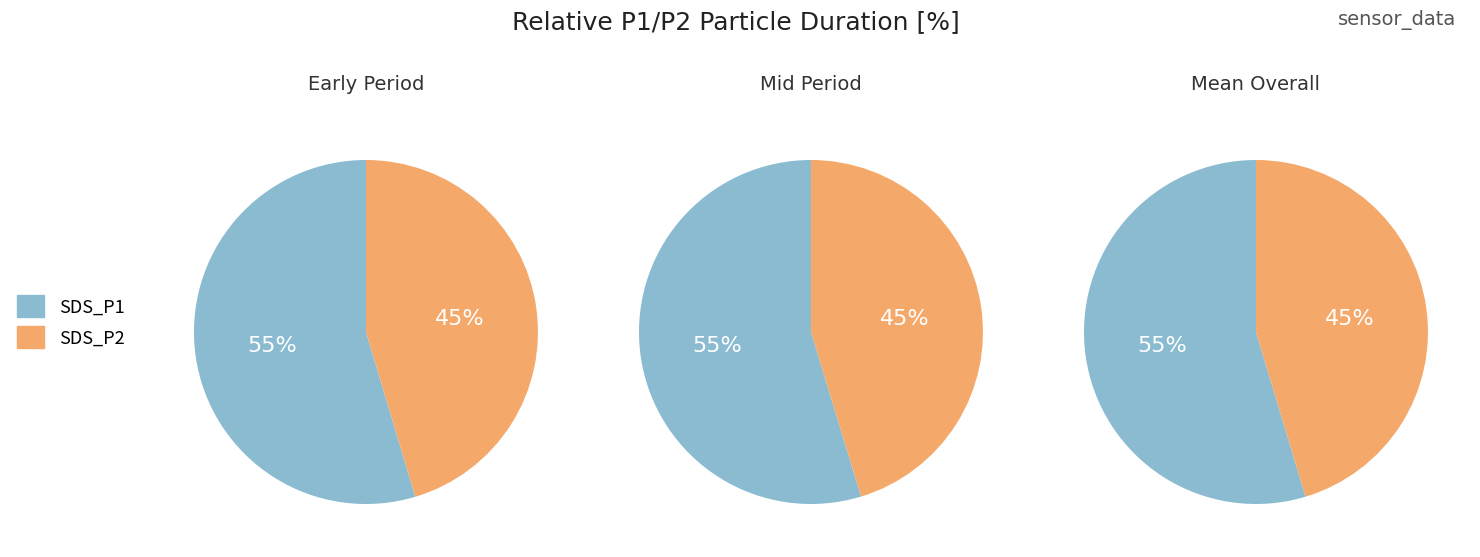

Rank the series by their maximum value, from lowest to highest.

SDS_P2, SDS_P1